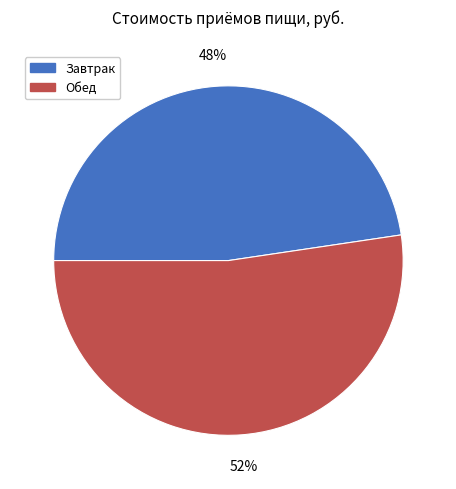

How many slices are in this pie chart?

2